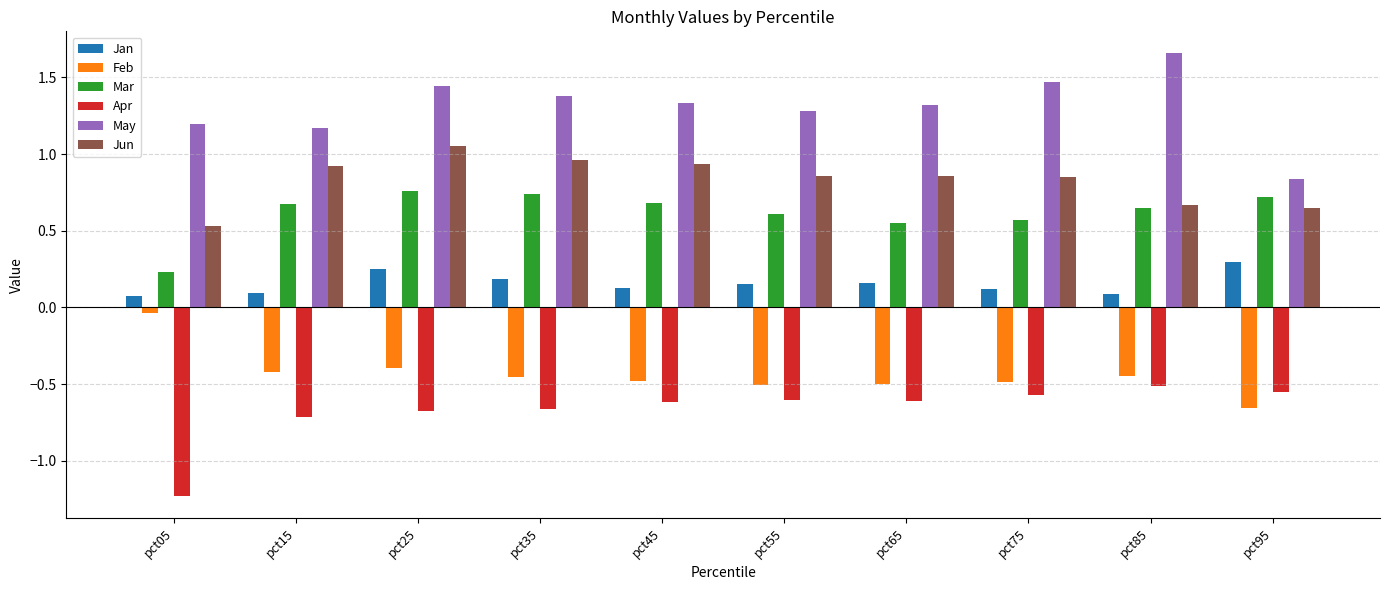

What is the sum of all Jun values?

8.3